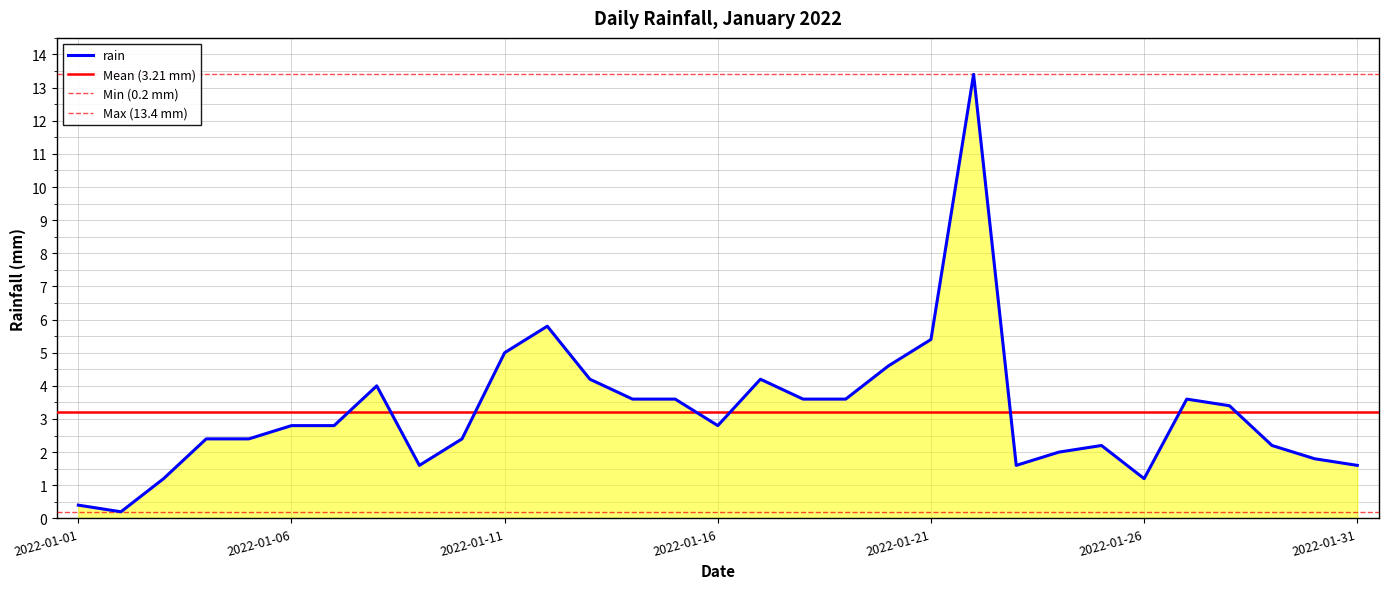

Count the number of data series in this chart.

1